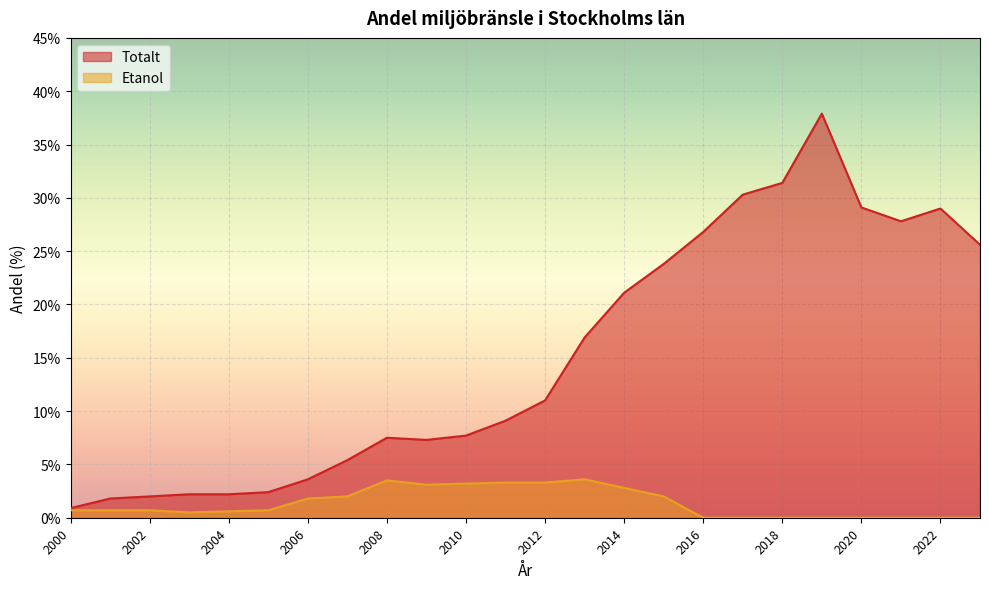

Where is the first local minimum for Etanol?

2003